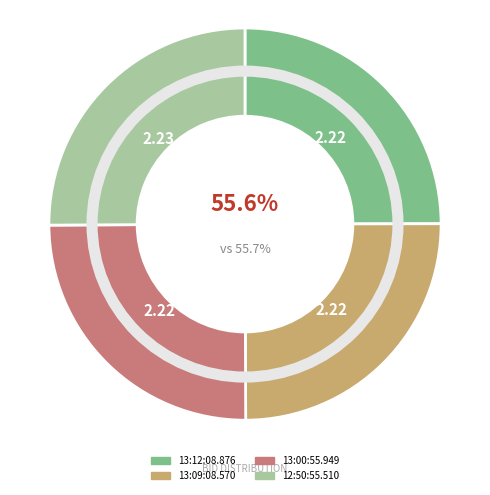

Rank the categories by value from lowest to highest.

13:12:08.876, 13:09:08.570, 13:00:55.949, 12:50:55.510